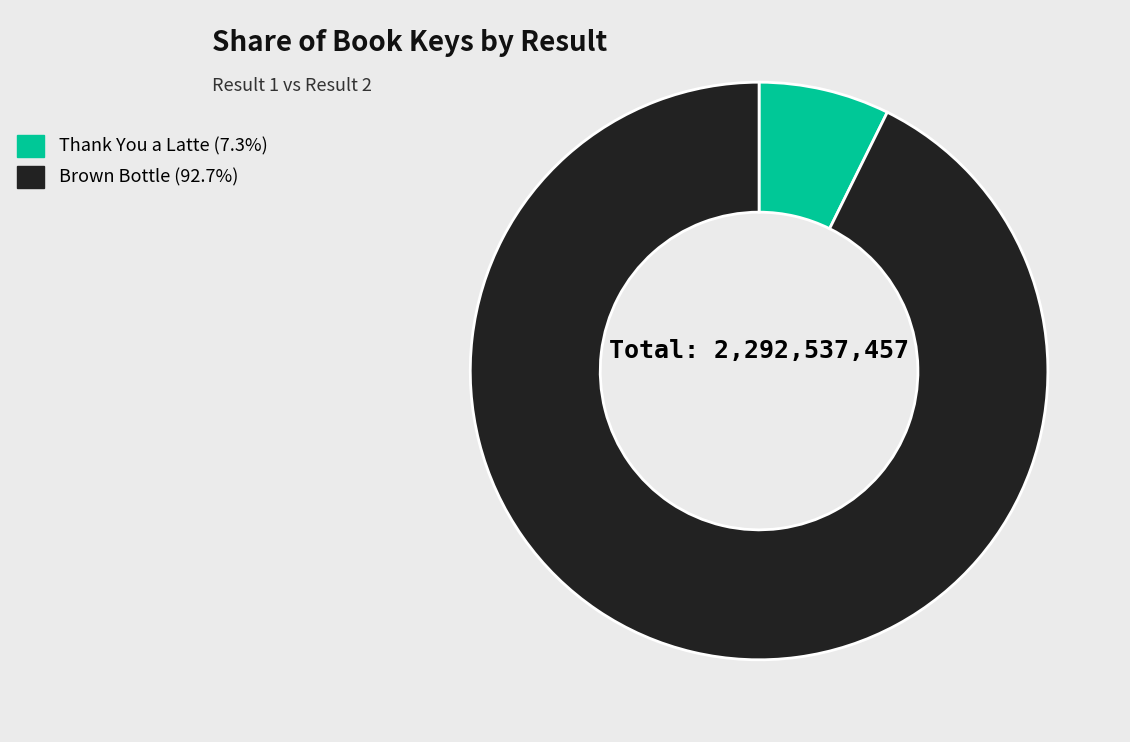

What is the largest slice in the pie chart?

Brown Bottle